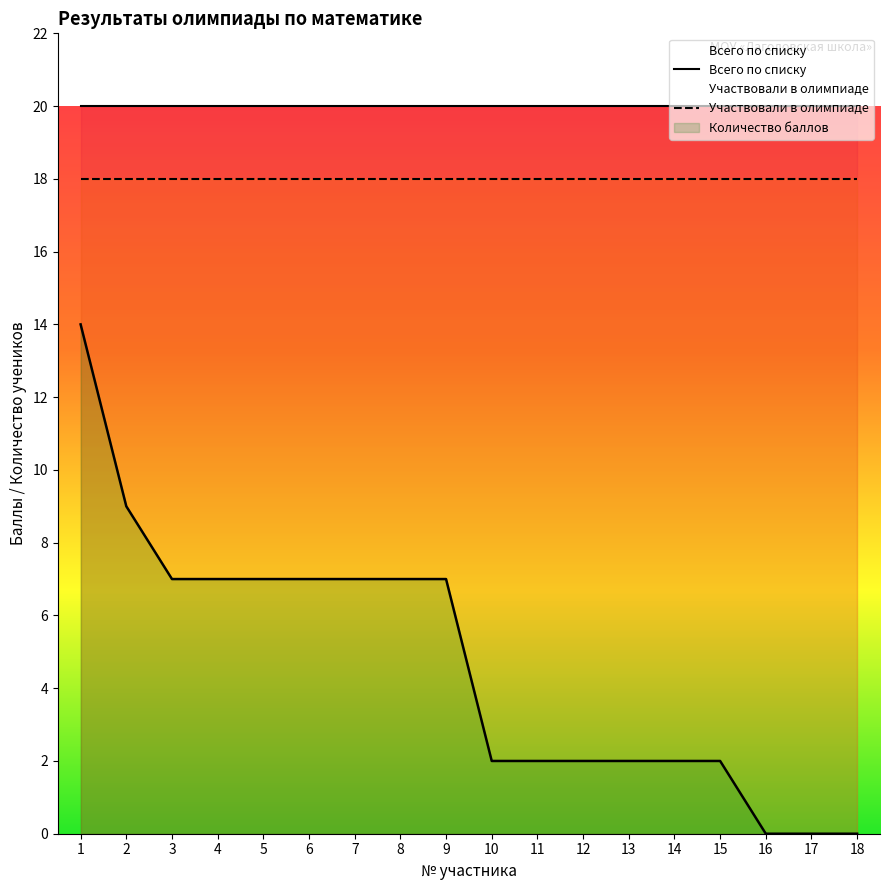

What is the value of the Всего по списку point at the 1st from the left?

20